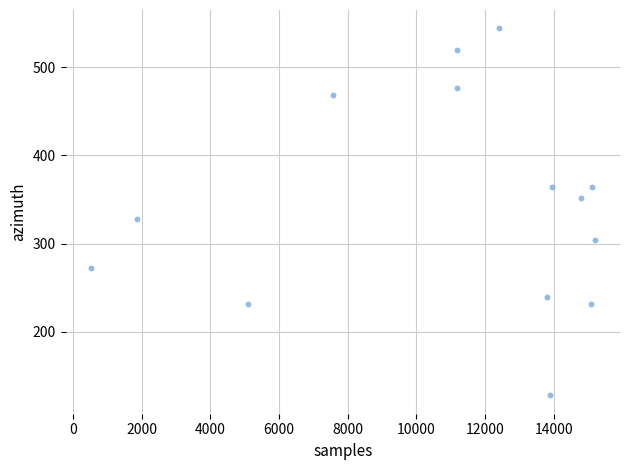

What is the range of Y values (max minus min)?

416